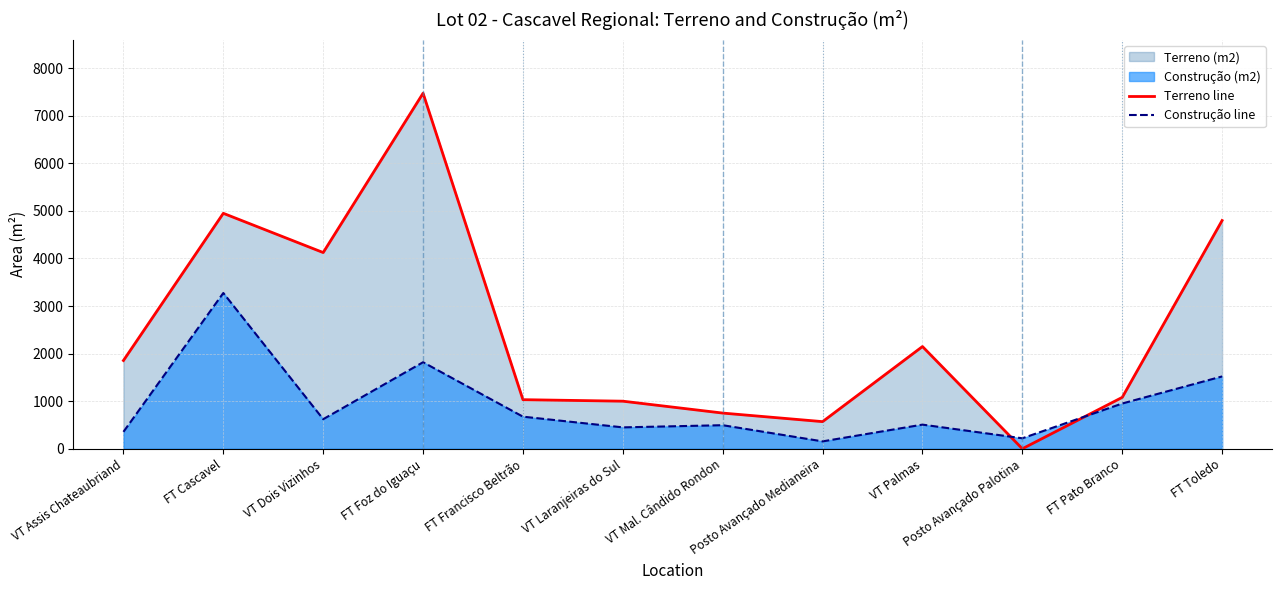

Is it true that Construção line equals 355.4 at VT Assis Chateaubriand?

True